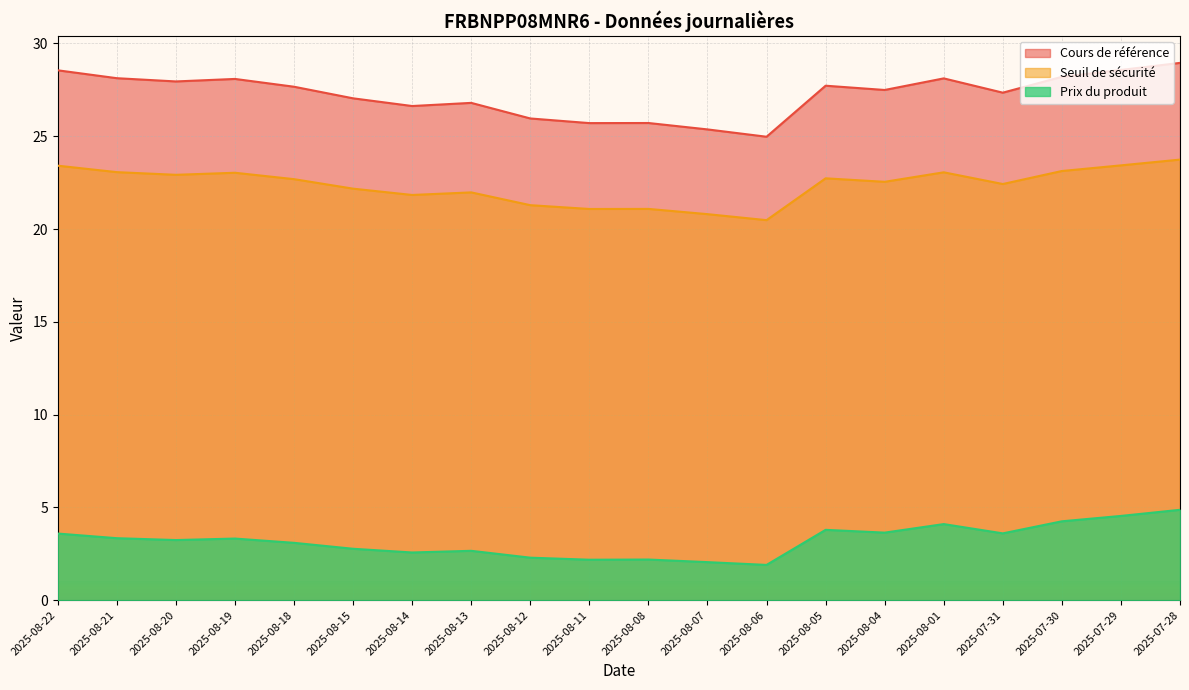

Rank the series by their maximum value, from lowest to highest.

Prix du produit, Seuil de sécurité, Cours de référence